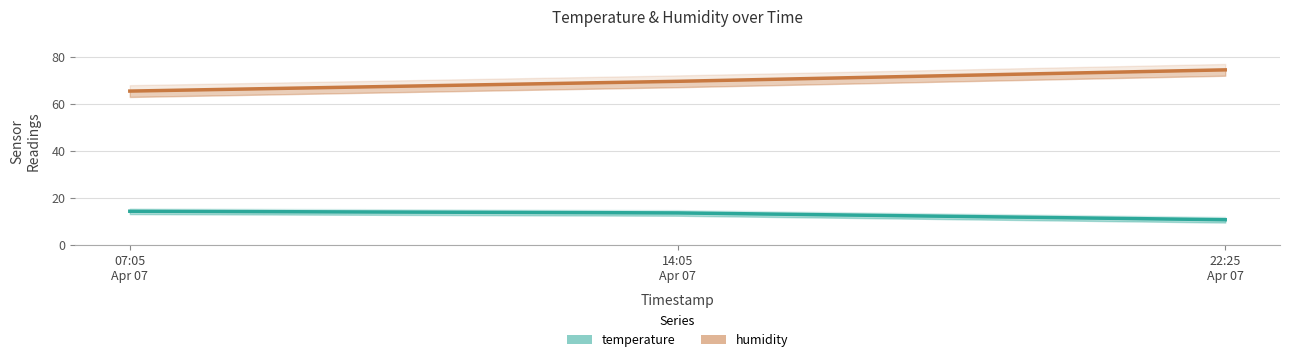

Between 07:05
Apr 07 and 22:25
Apr 07, which is larger?

07:05
Apr 07